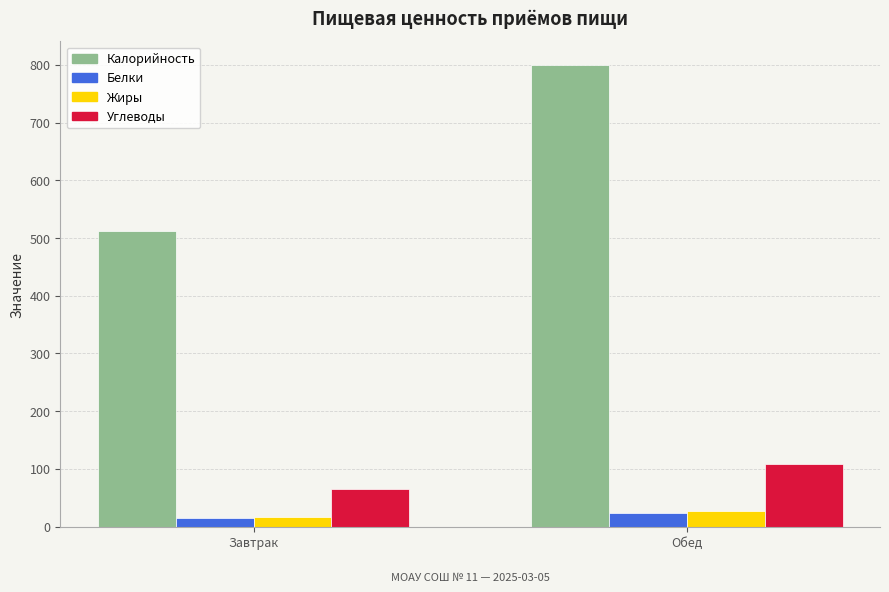

At how many categories does at least one series exceed 719?

1